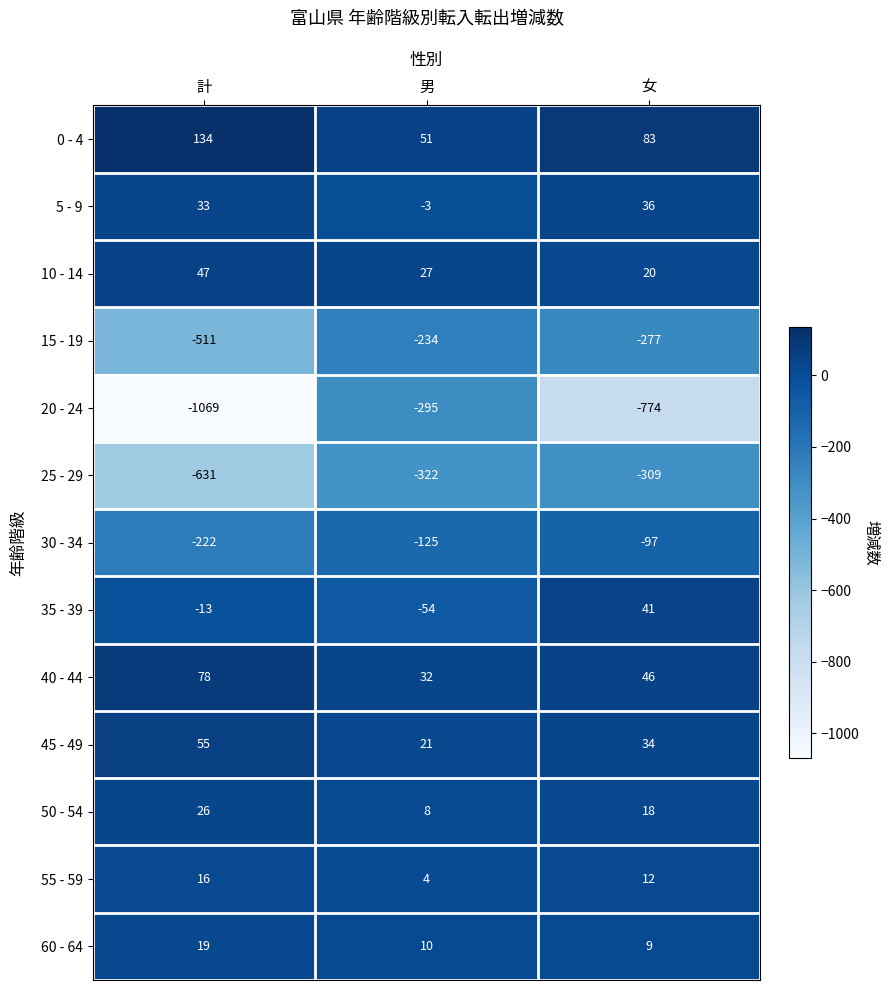

At which category does the chart reach its peak across all series?

計